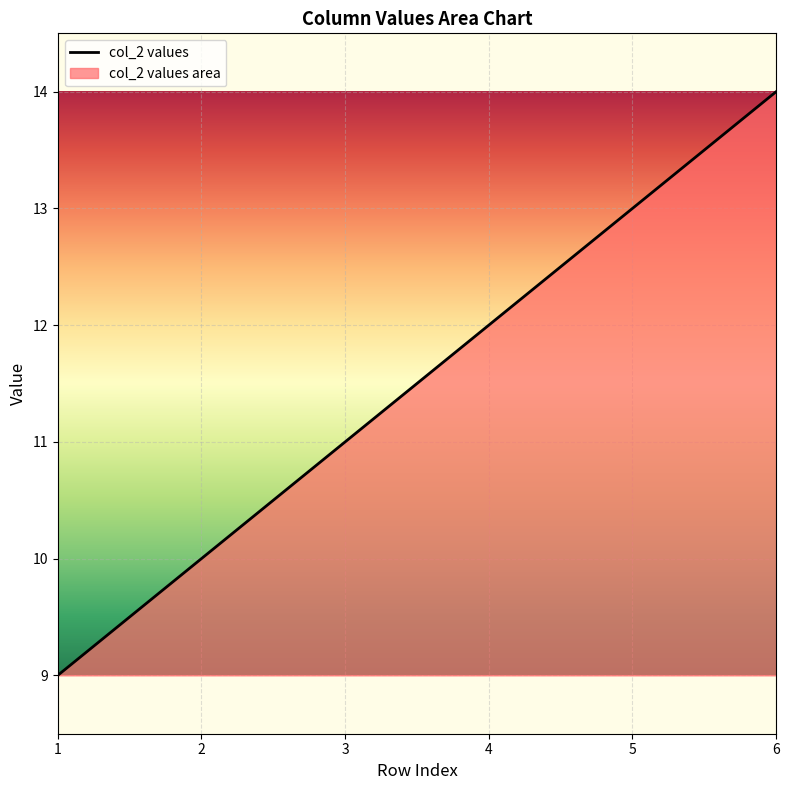

What is the ratio of the value at 1 to the value at 3?

0.8